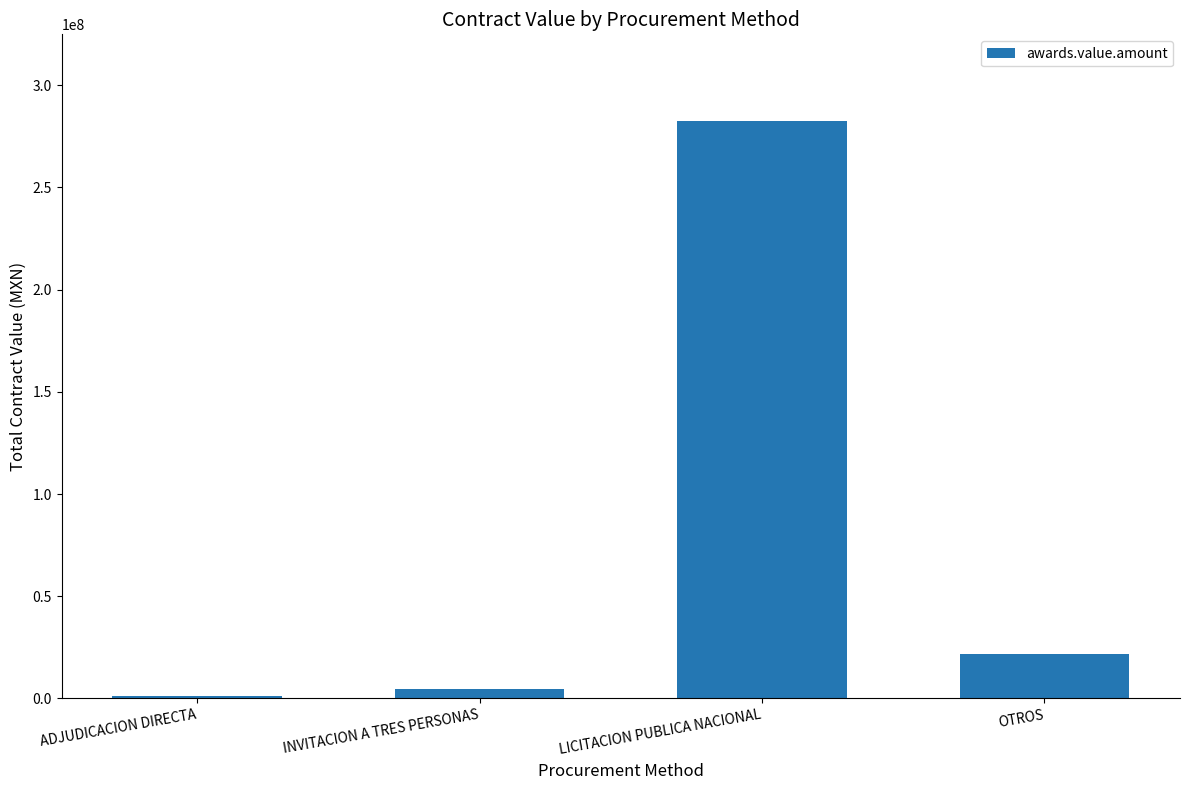

Rank the categories by value from highest to lowest.

LICITACION PUBLICA NACIONAL, OTROS, INVITACION A TRES PERSONAS, ADJUDICACION DIRECTA